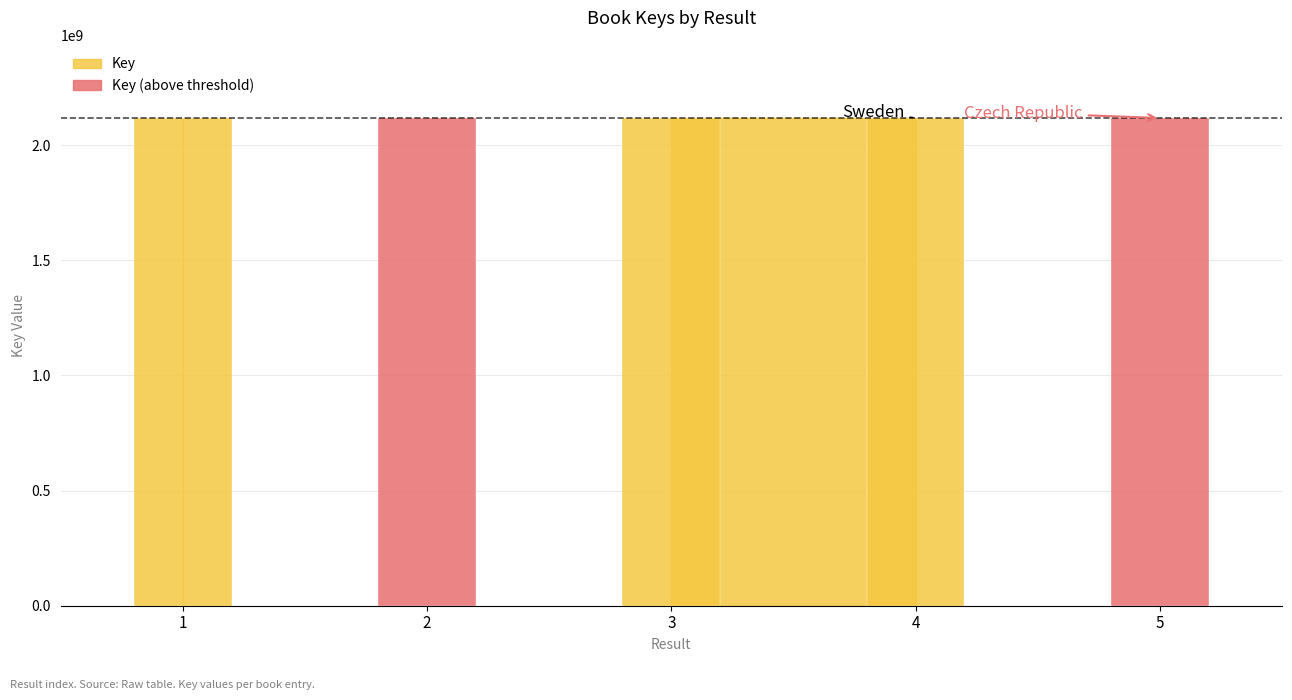

Is it true that the value at 2 is 2117891562?

True